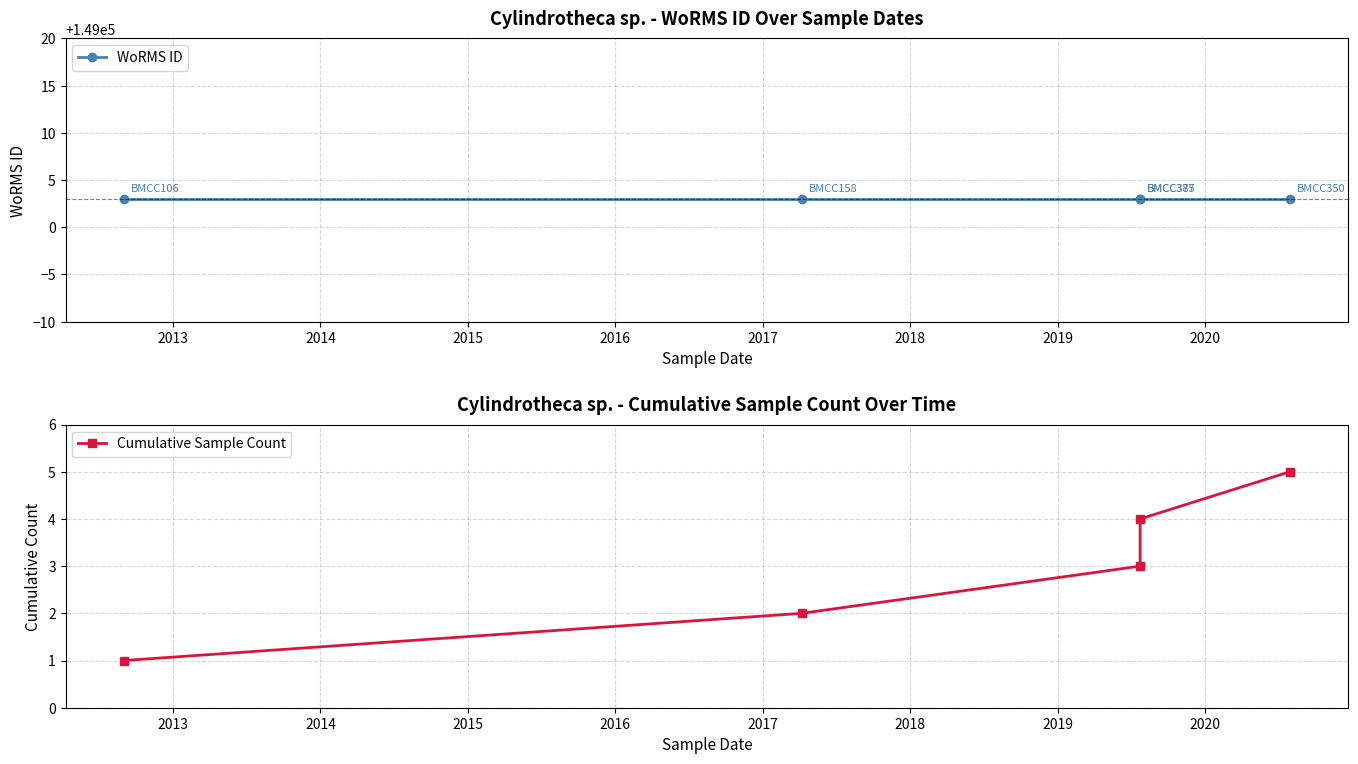

Is it true that WoRMS ID equals 149003 at 2015?

True